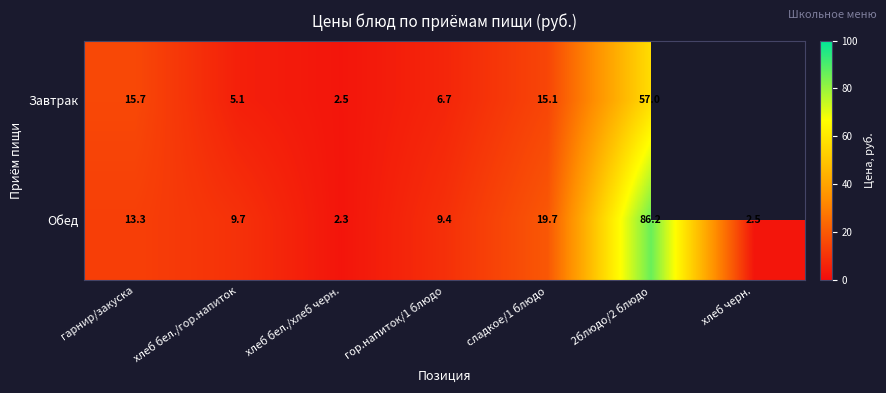

Is the value of Обед at гор.напиток/1 блюдо greater than the value of Завтрак at хлеб бел./гор.напиток?

Yes